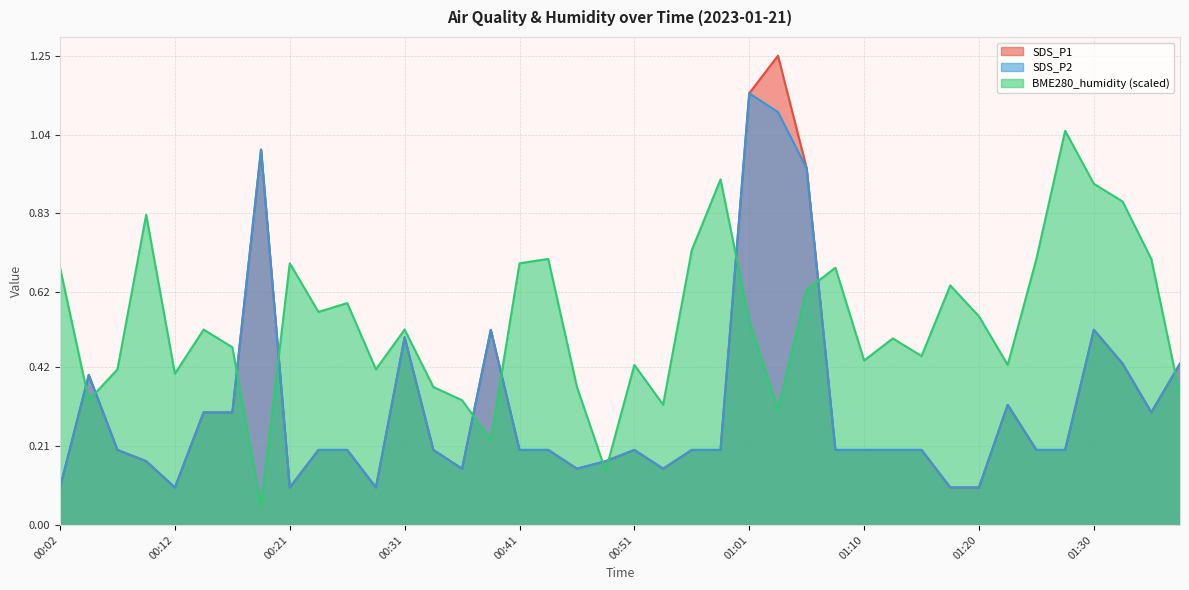

At which label does SDS_P1 reach its minimum?

00:02